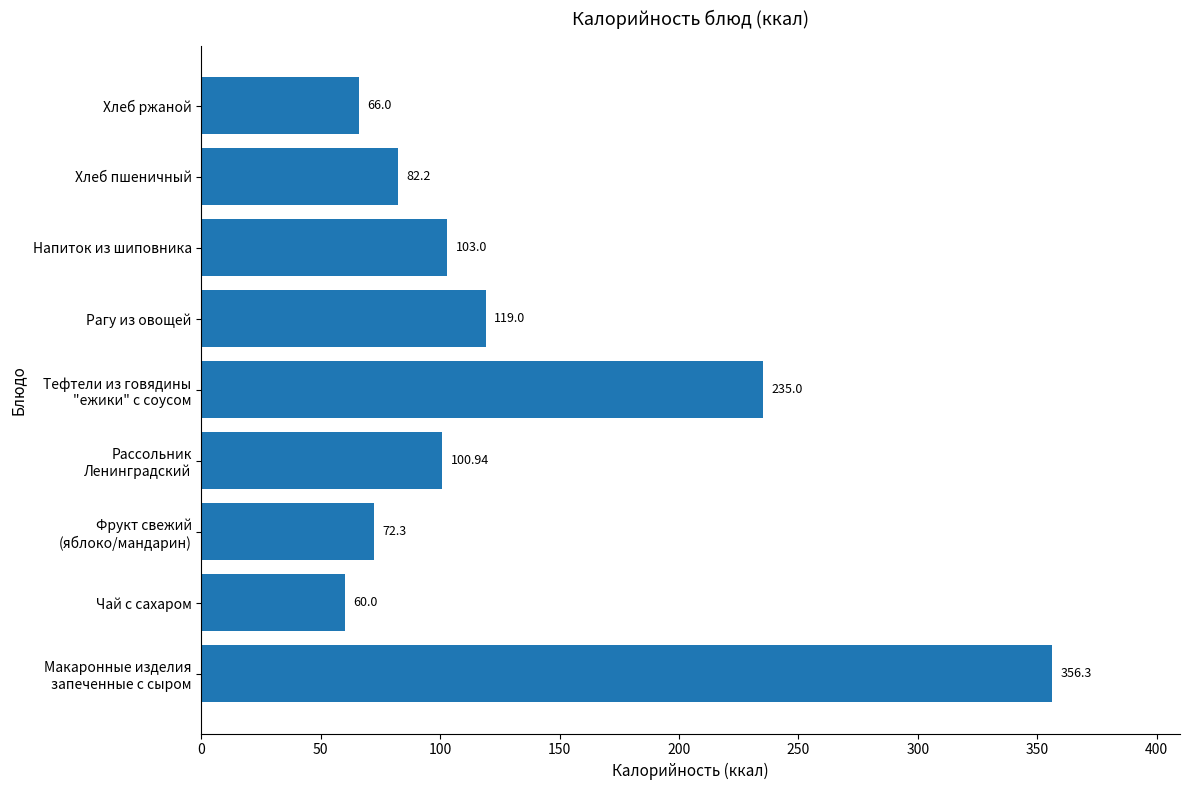

What is the change in value from Рагу из овощей to Напиток из шиповника?

-16.0